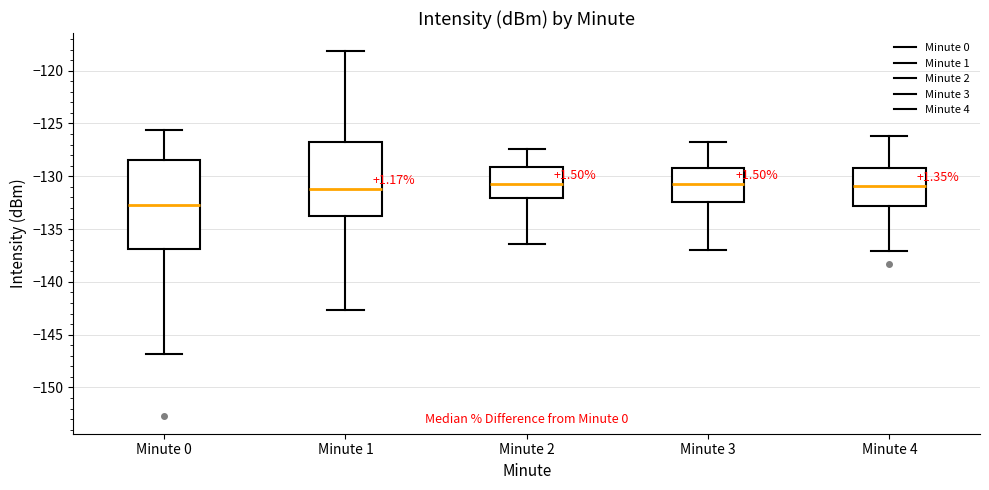

Reading left to right, read every box against the y-axis: the position of its median line, the range the box covers, and the ends of its whiskers. The values are not printed on the chart, so give them approximately, as read against the axis.

Minute 0: median -132.5, box -137.0 to -128.5, whiskers -147.0 to -125.5
Minute 1: median -131.0, box -134.0 to -127.0, whiskers -142.5 to -118.0
Minute 2: median -130.5, box -132.0 to -129.0, whiskers -136.5 to -127.5
Minute 3: median -130.5, box -132.5 to -129.0, whiskers -137.0 to -127.0
Minute 4: median -131.0, box -133.0 to -129.0, whiskers -137.0 to -126.0